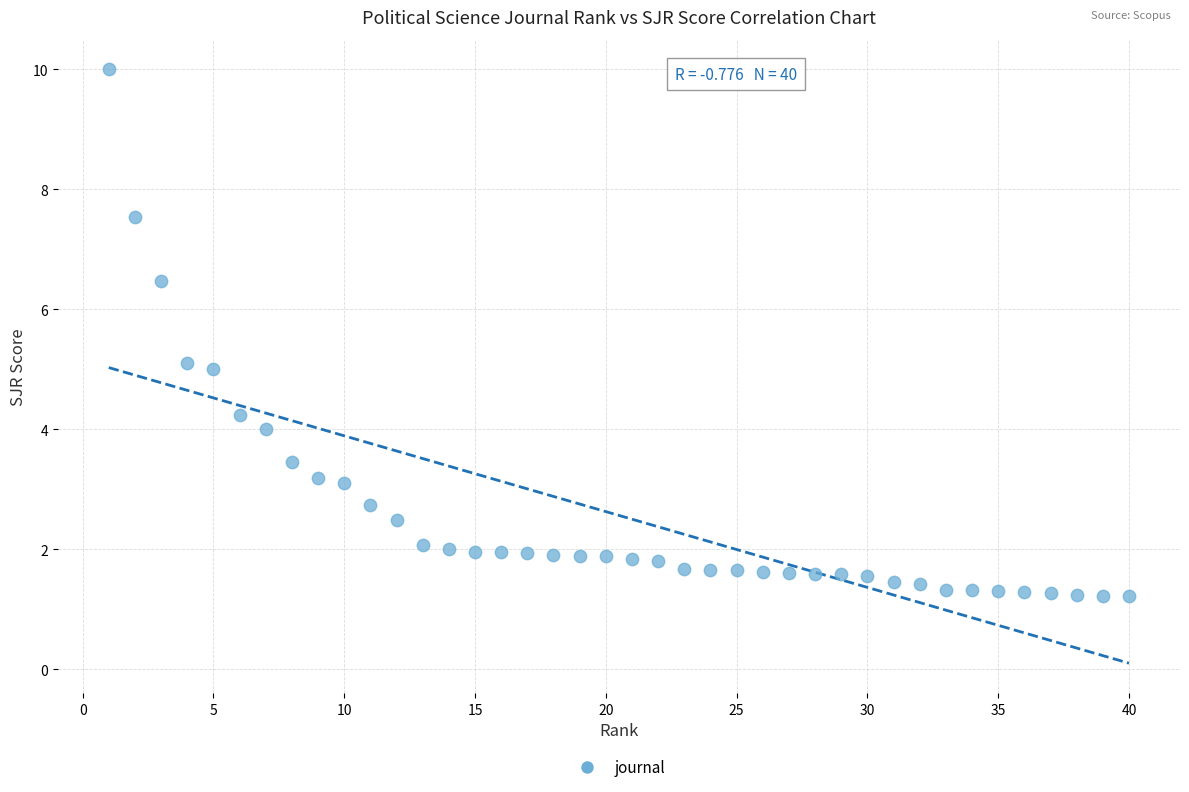

What is the range of Y values (max minus min)?

8.8